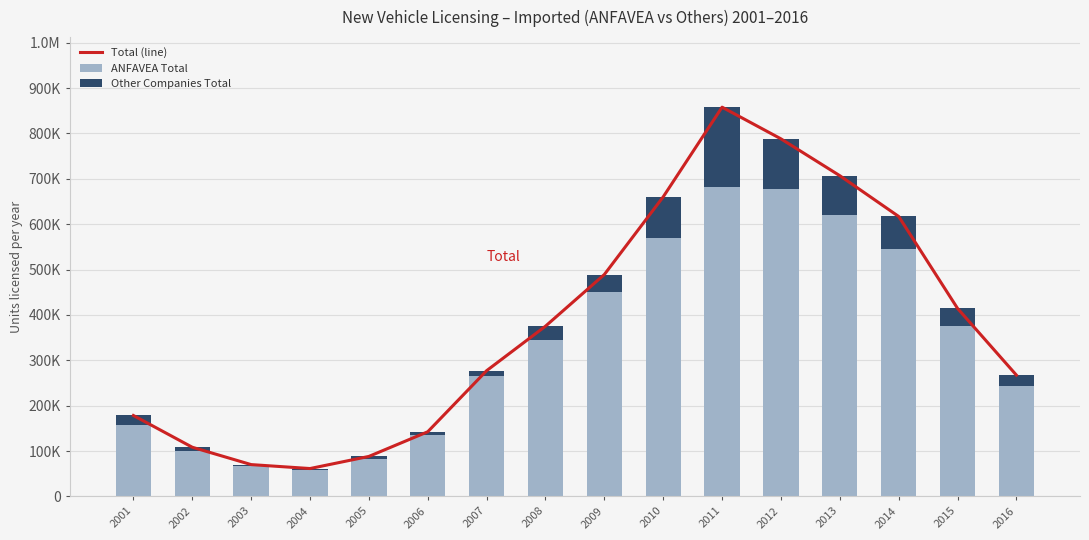

The ANFAVEA Total series shows 95987 at 2004. True or false?

False